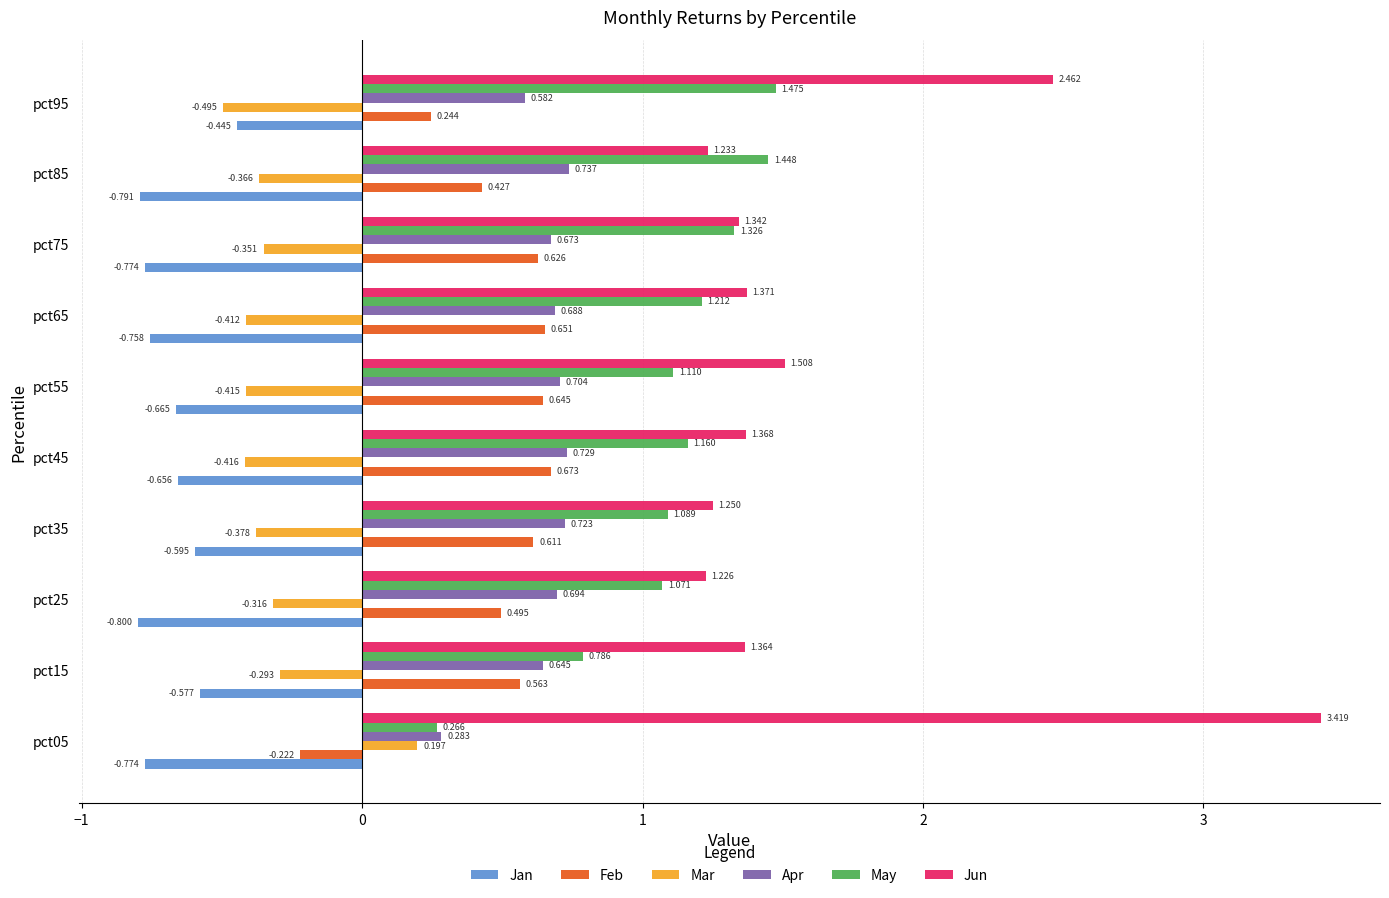

List the series in order of their peak value, highest first.

Jun, May, Apr, Feb, Mar, Jan